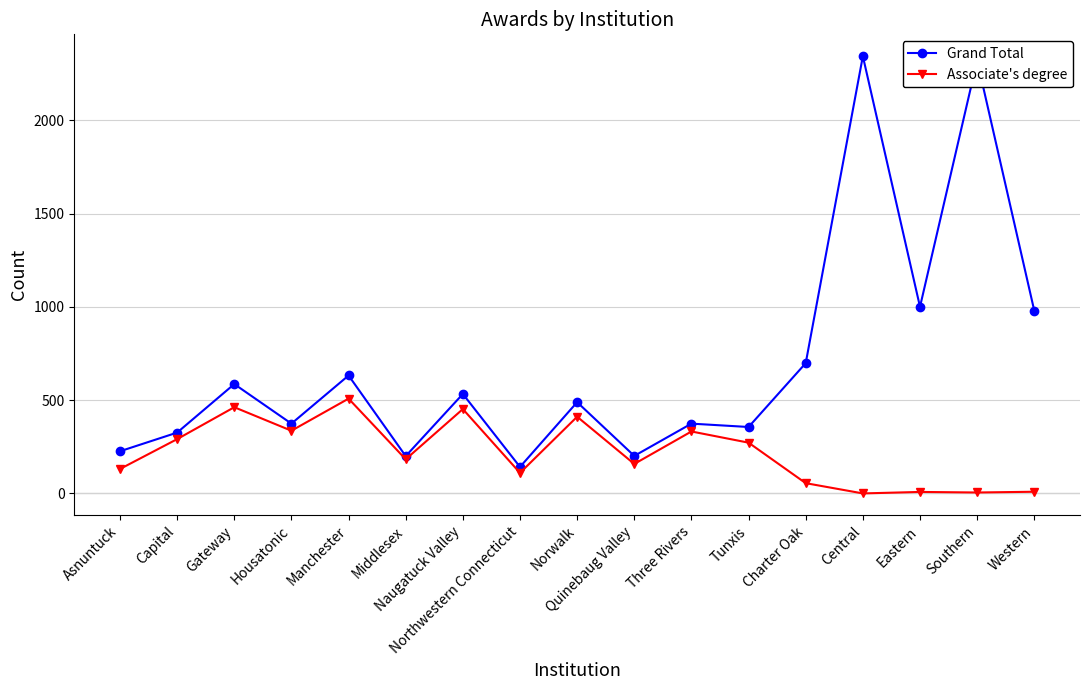

What position from the right is Eastern?

3